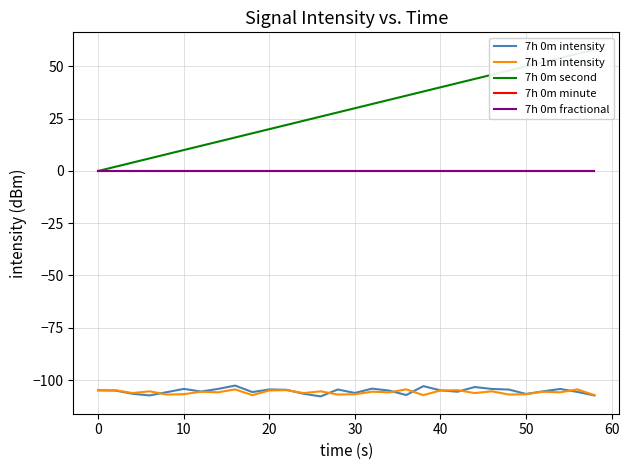

Which series has the widest spread of values?

7h 0m second